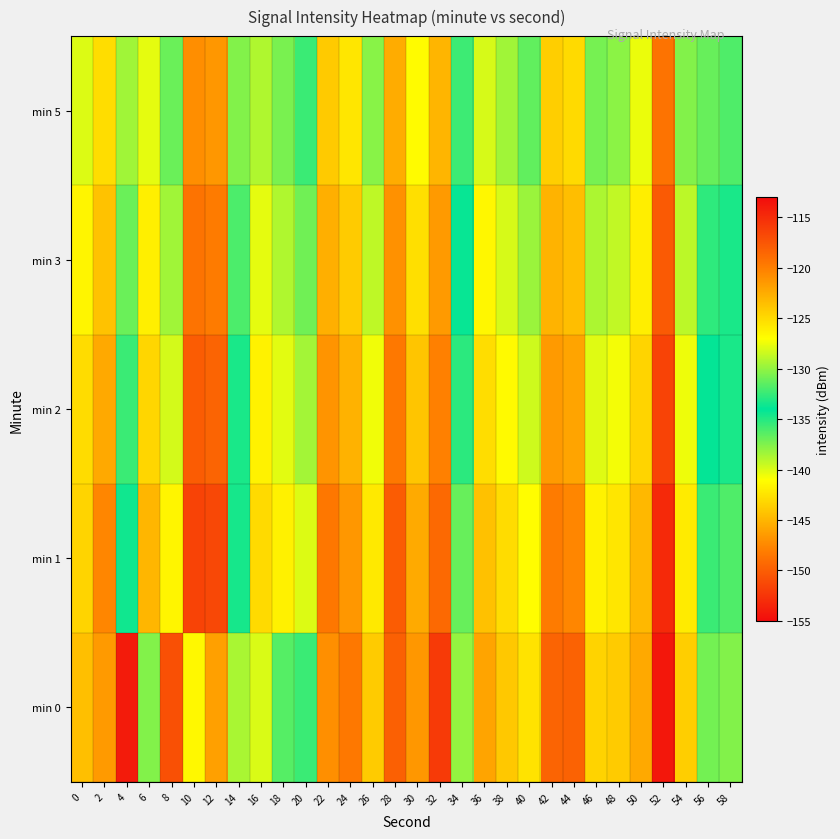

Count the number of data series in this chart.

5